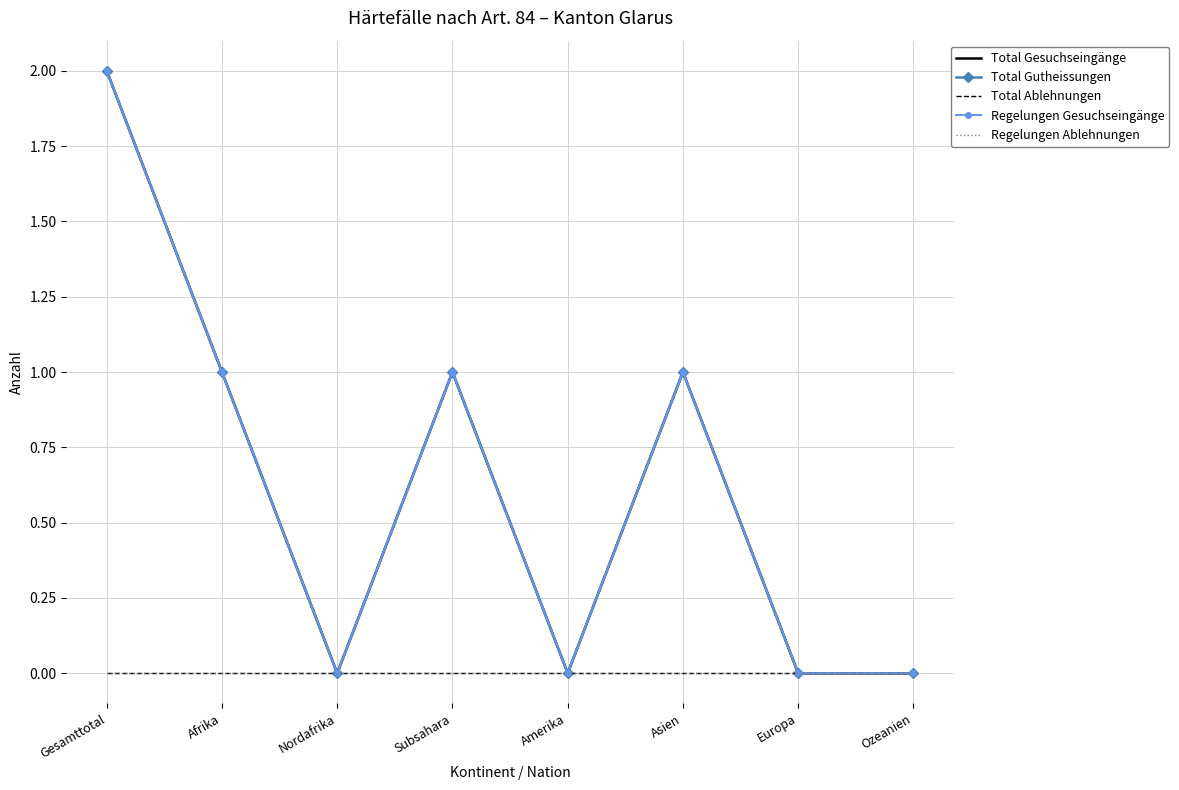

What position from the right is Afrika?

7